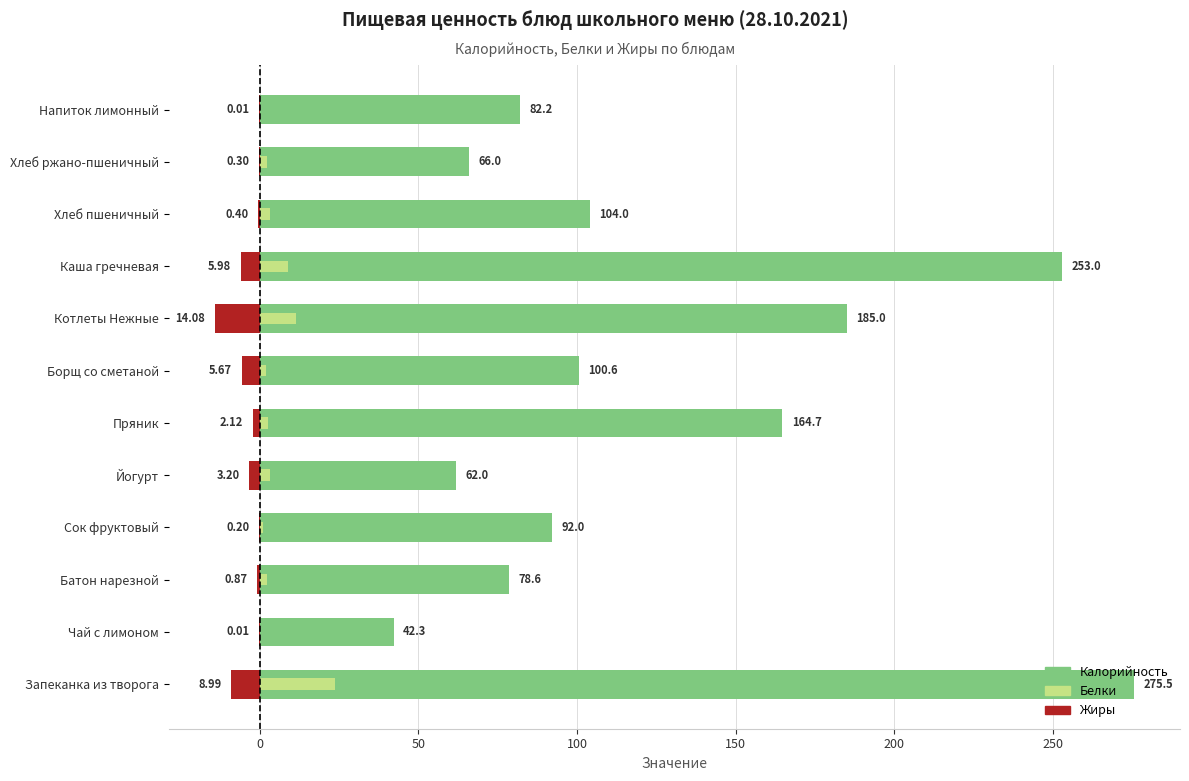

At how many categories does at least one series exceed 189?

2